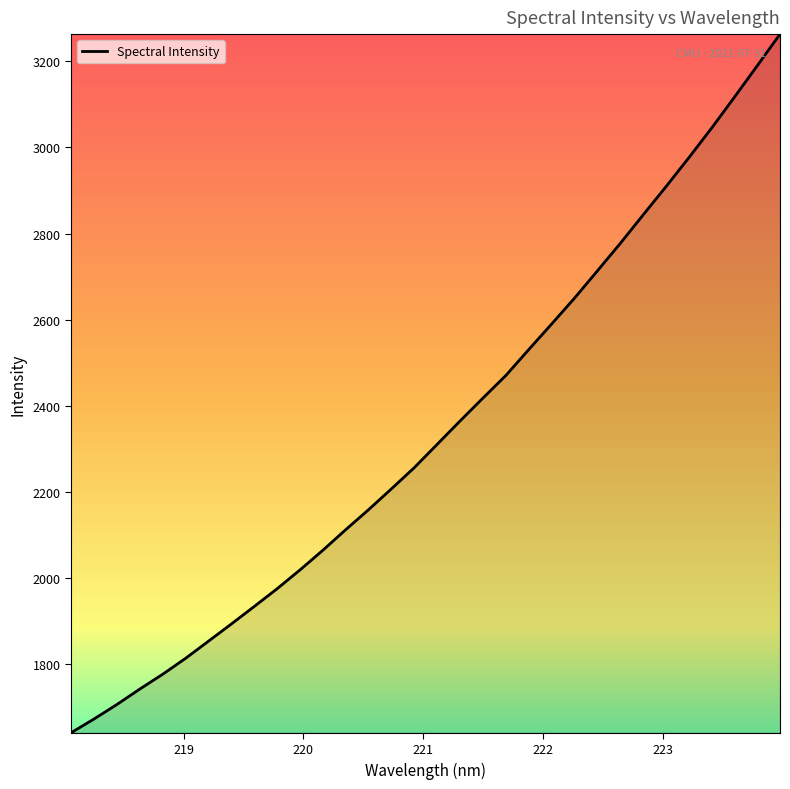

What is the greatest value displayed?

3263.3